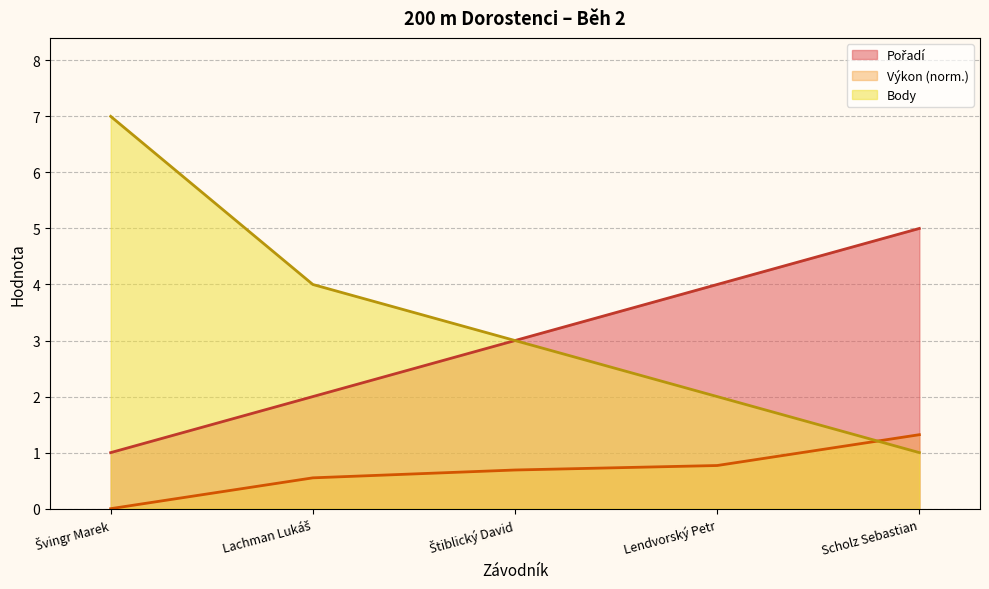

Reading left to right, what are all the values shown in this chart?

Pořadí: Švingr Marek=1.0	Lachman Lukáš=2.0	Štiblický David=3.0	Lendvorský Petr=4.0	Scholz Sebastian=5.0
Výkon: Švingr Marek=0.0	Lachman Lukáš=0.6	Štiblický David=0.7	Lendvorský Petr=0.8	Scholz Sebastian=1.3
Body: Švingr Marek=7.0	Lachman Lukáš=4.0	Štiblický David=3.0	Lendvorský Petr=2.0	Scholz Sebastian=1.0